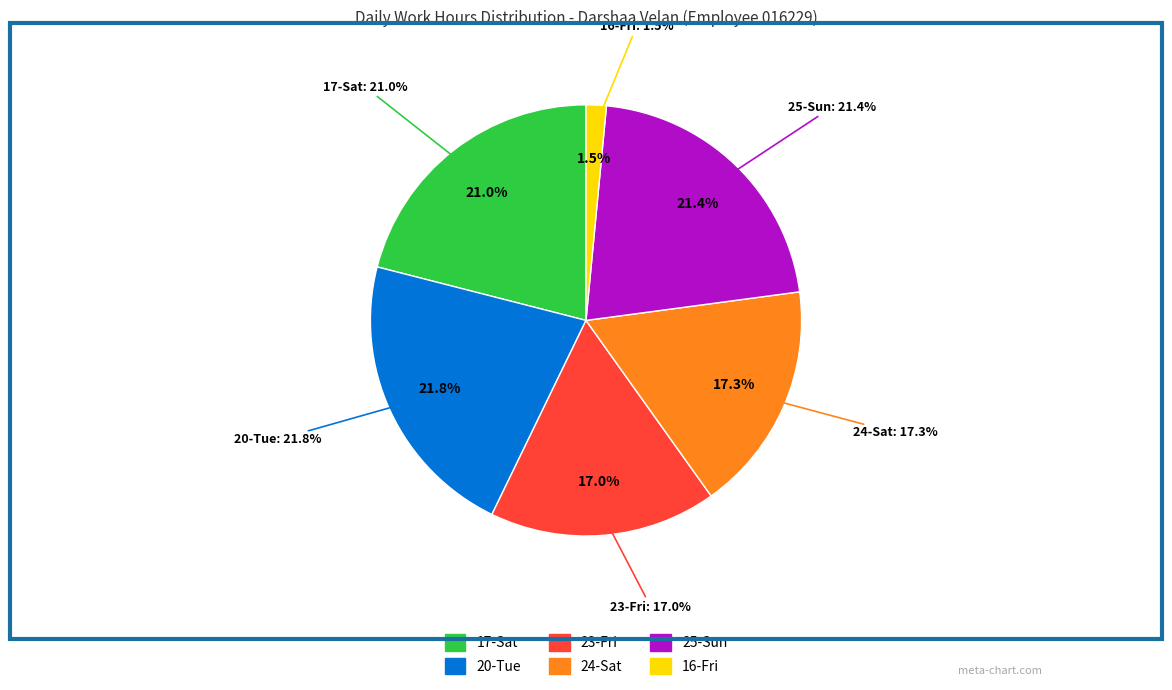

Is 16-Fri the majority of the pie?

No